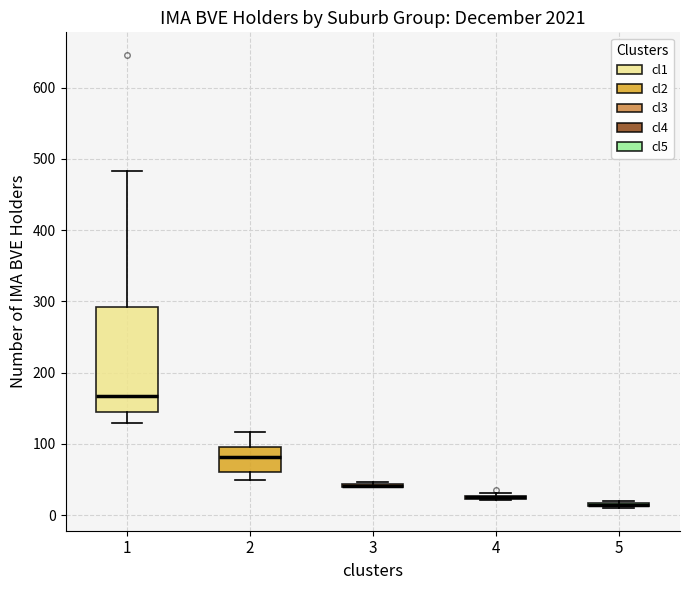

Comparing the boxes themselves (not the whiskers), which one is the tallest?

1